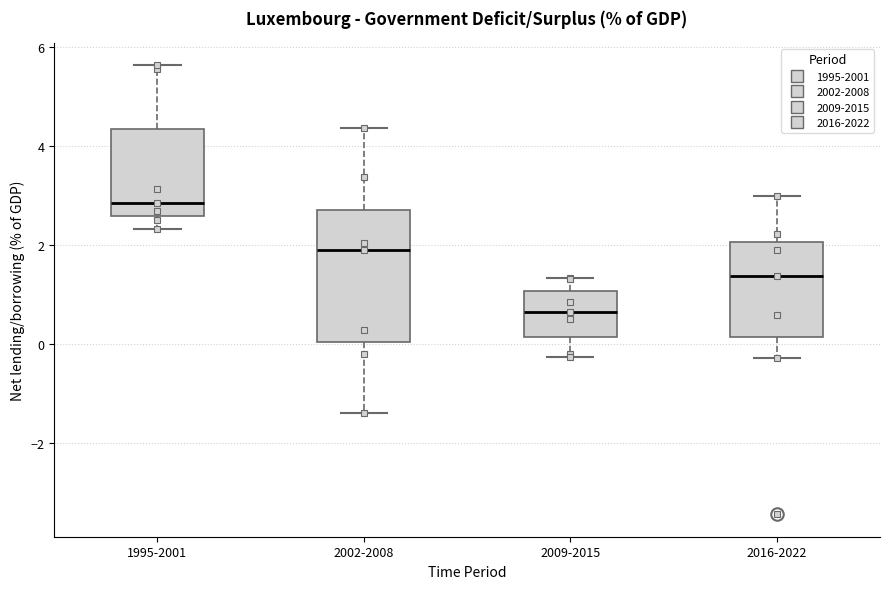

Where does the median line of the box for 1995-2001 sit on the y-axis? The values are not printed on the chart, so give them approximately, as read against the axis.

2.8